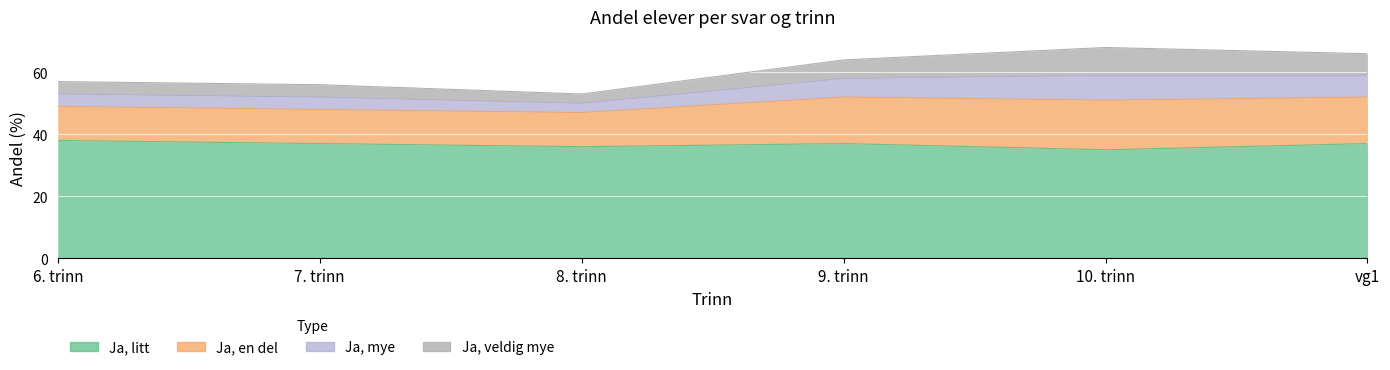

Which category has the highest value across all series?

10. trinn